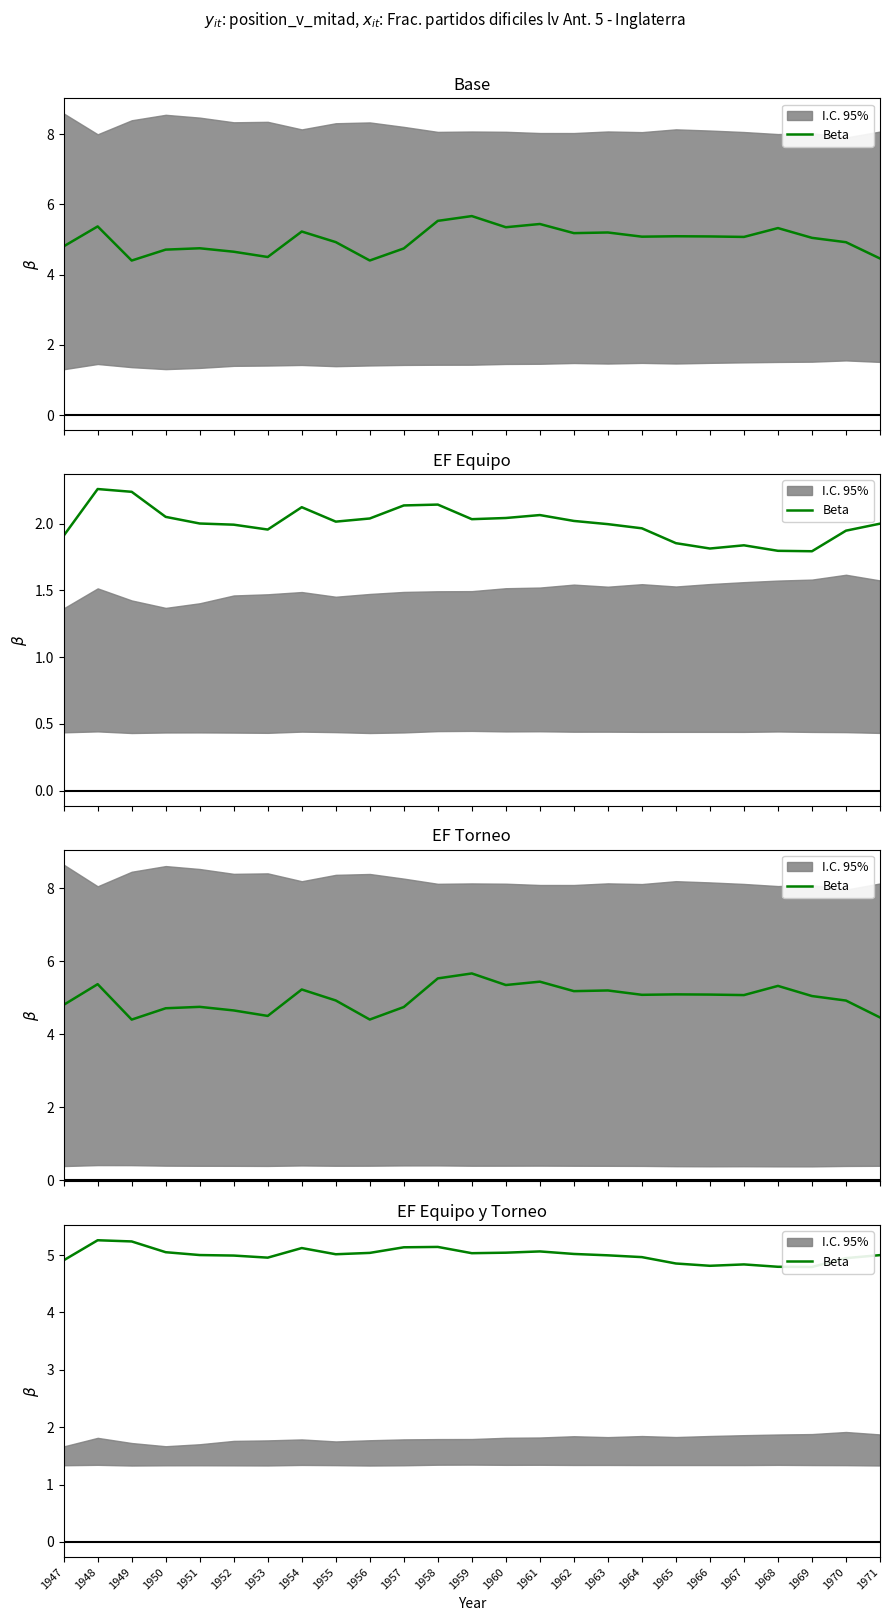

True or false: the data shows 5.3 at 1948.

True